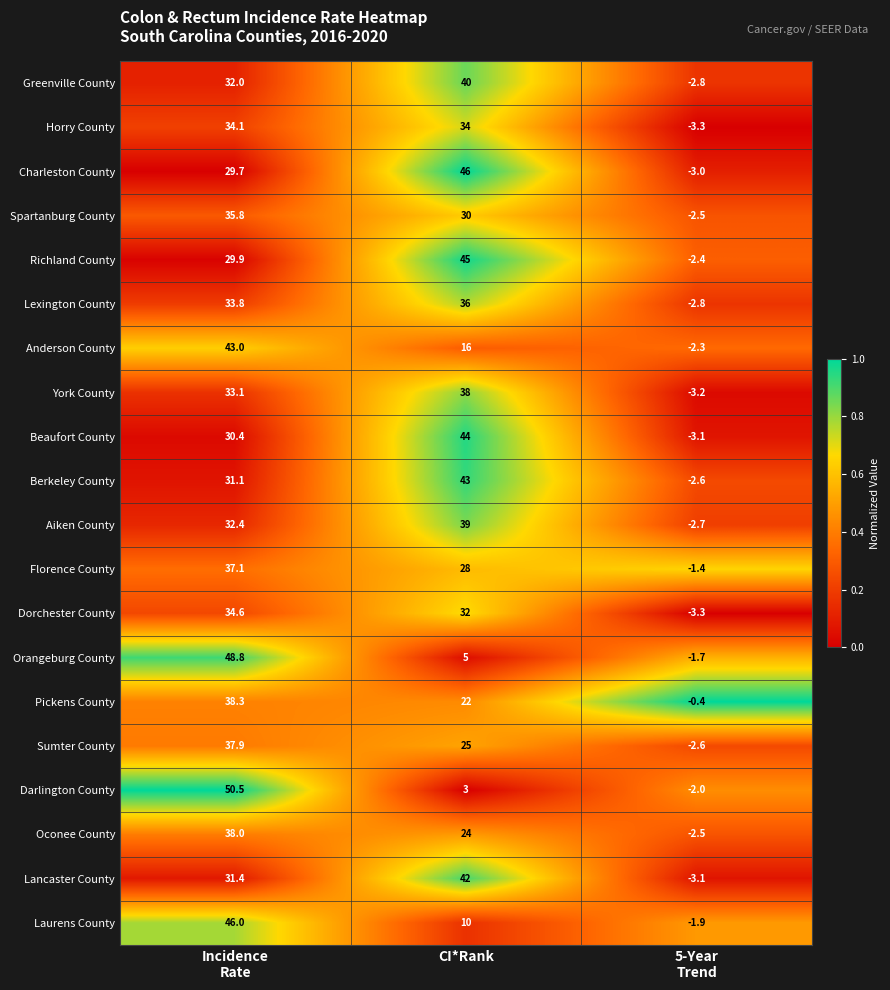

Count the number of data series in this chart.

20